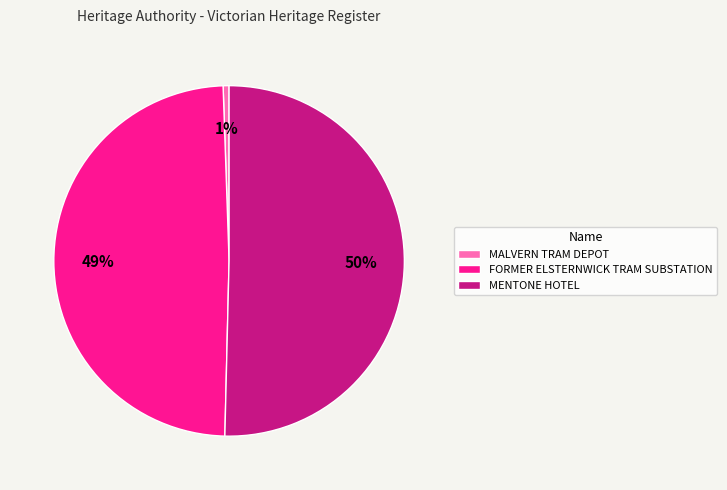

Is the sum of MENTONE HOTEL and MALVERN TRAM DEPOT greater than half?

Yes